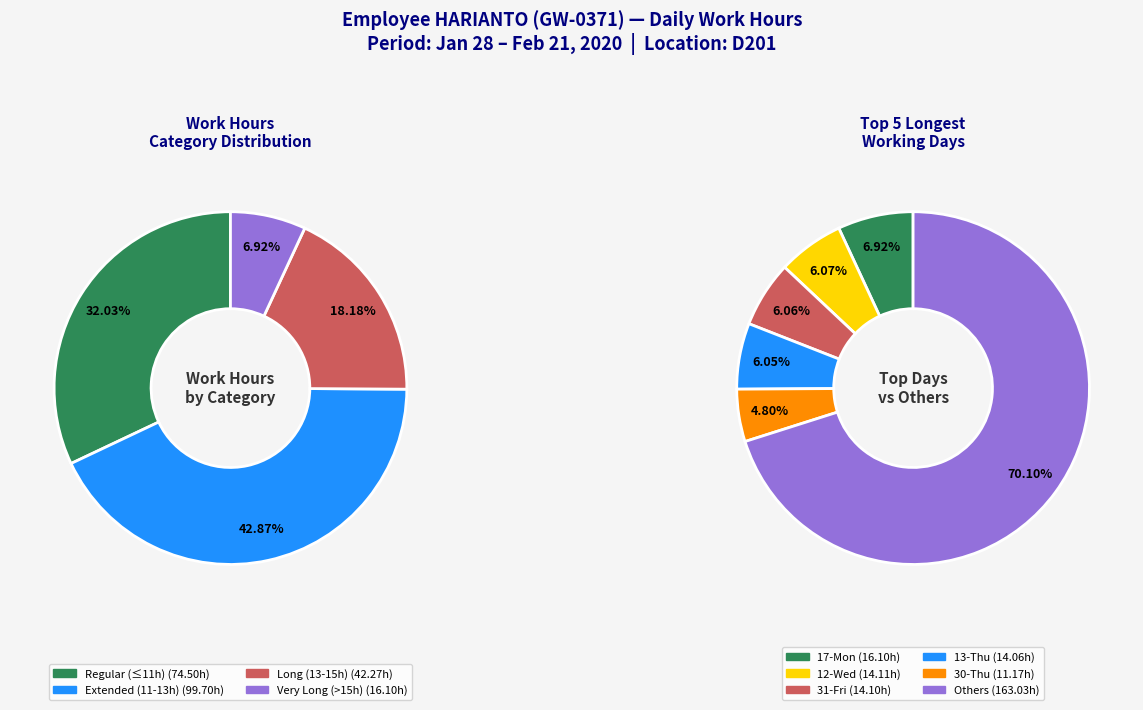

Combined, do 15-Sat and 14-Fri account for over 50%?

No